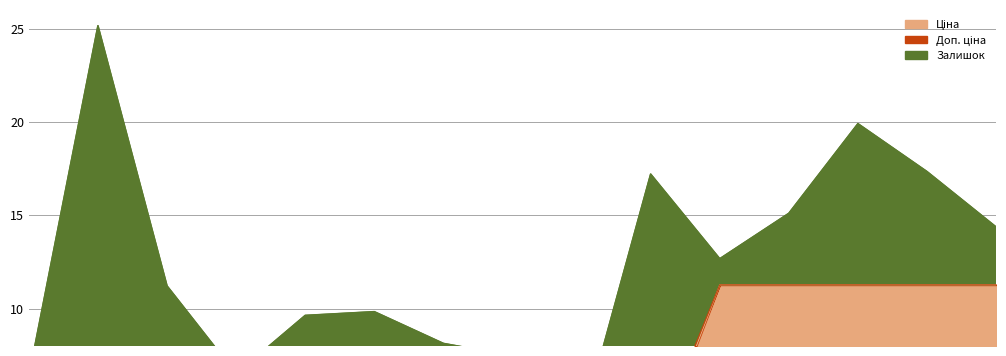

What is the difference between the second highest and second lowest values in the Ціна series?

10.1